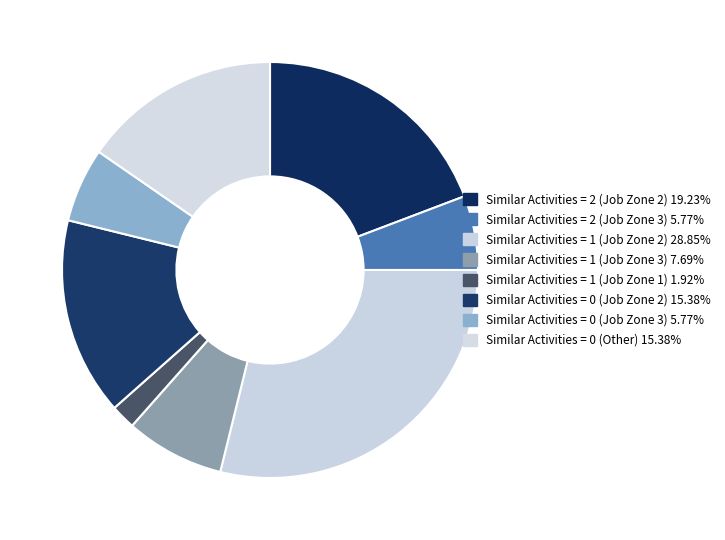

Approximately how many times larger is the value at Similar Activities = 0 (Other) compared to Similar Activities = 1 (Job Zone 1)?

8.0